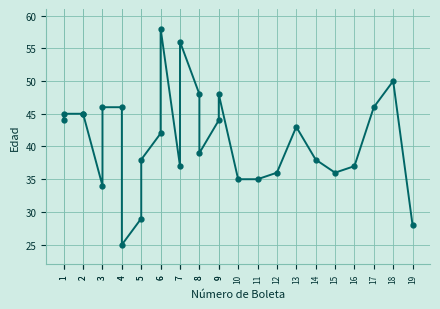

True or false: the data shows 48 at 8.

True